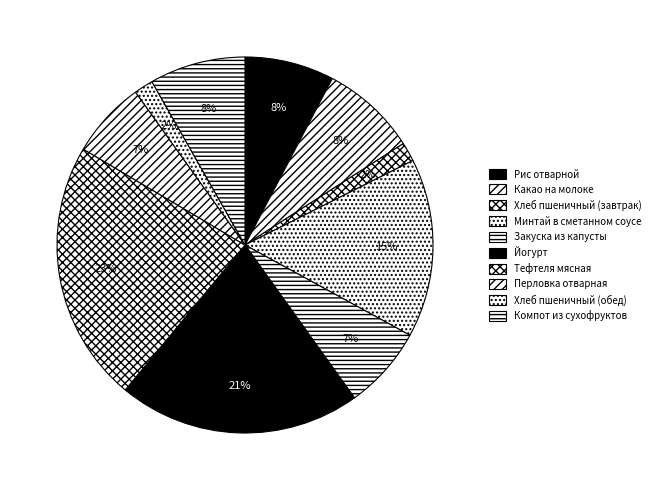

Which slice is the smallest?

Хлеб пшеничный (завтрак)